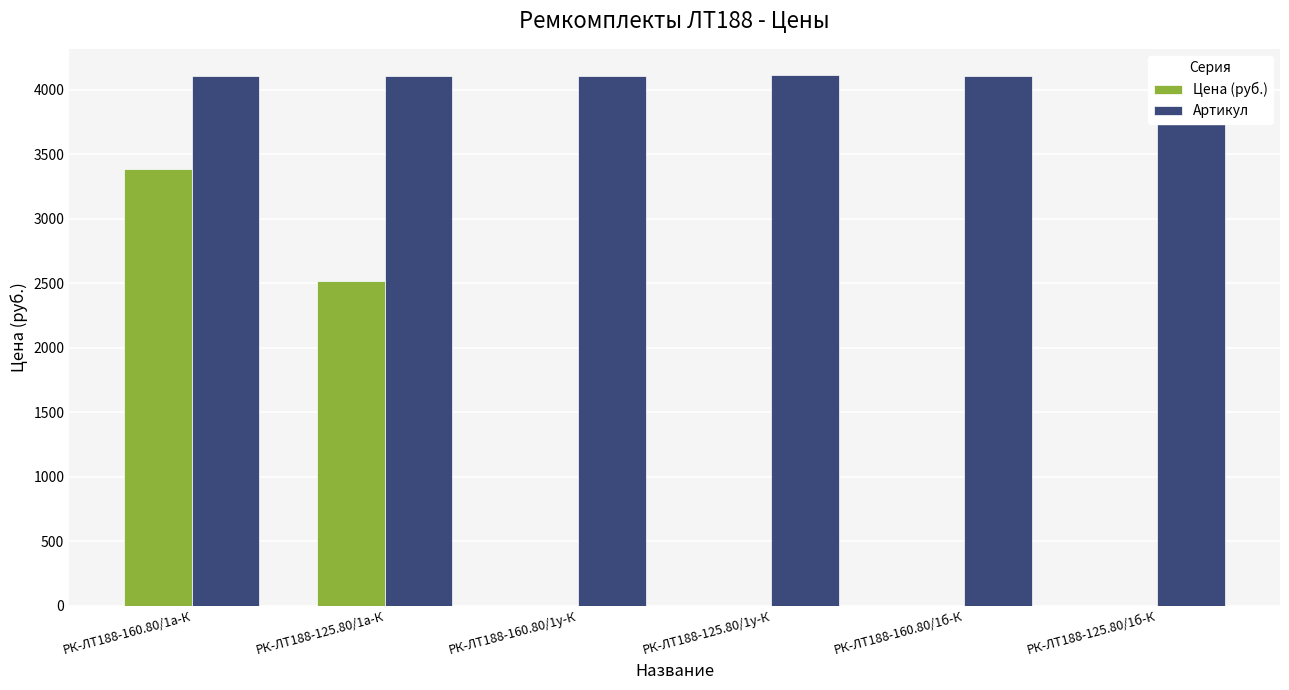

What is the maximum value shown in the chart?

4111.0